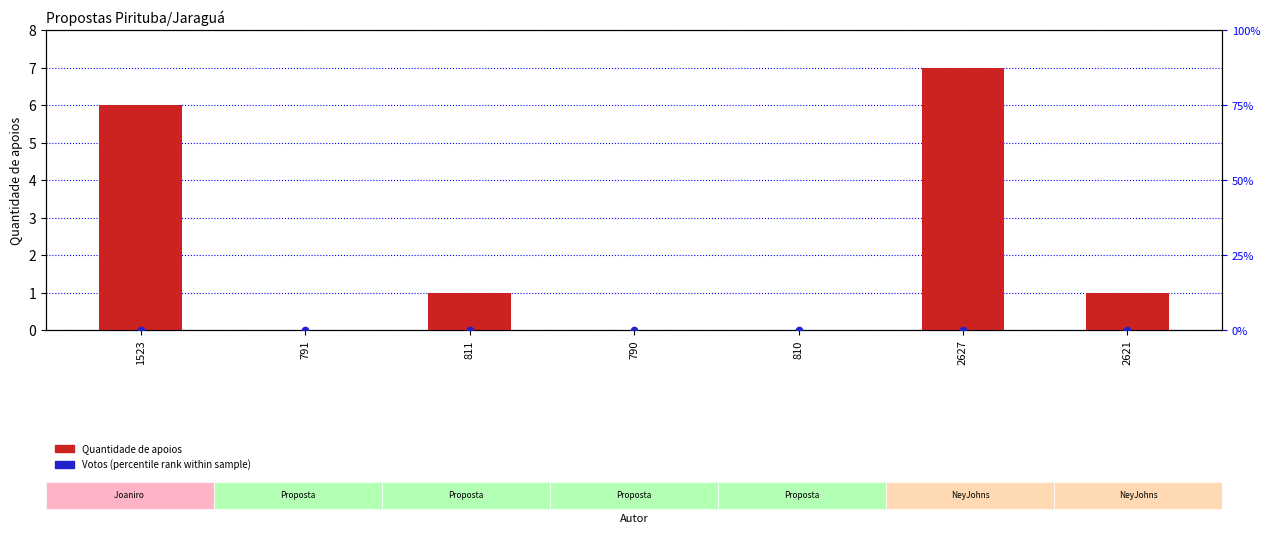

What are all the series names shown in the legend?

Quantidade de apoios, Votos (percentile rank)